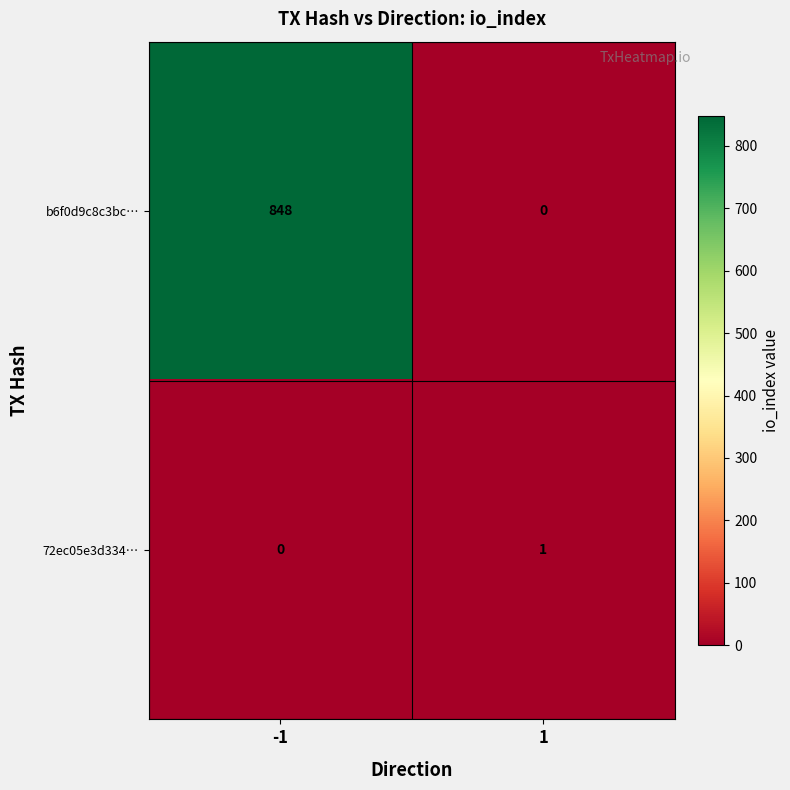

What is the sum of the b6f0d9c8c3bc… values at 1 and -1?

848